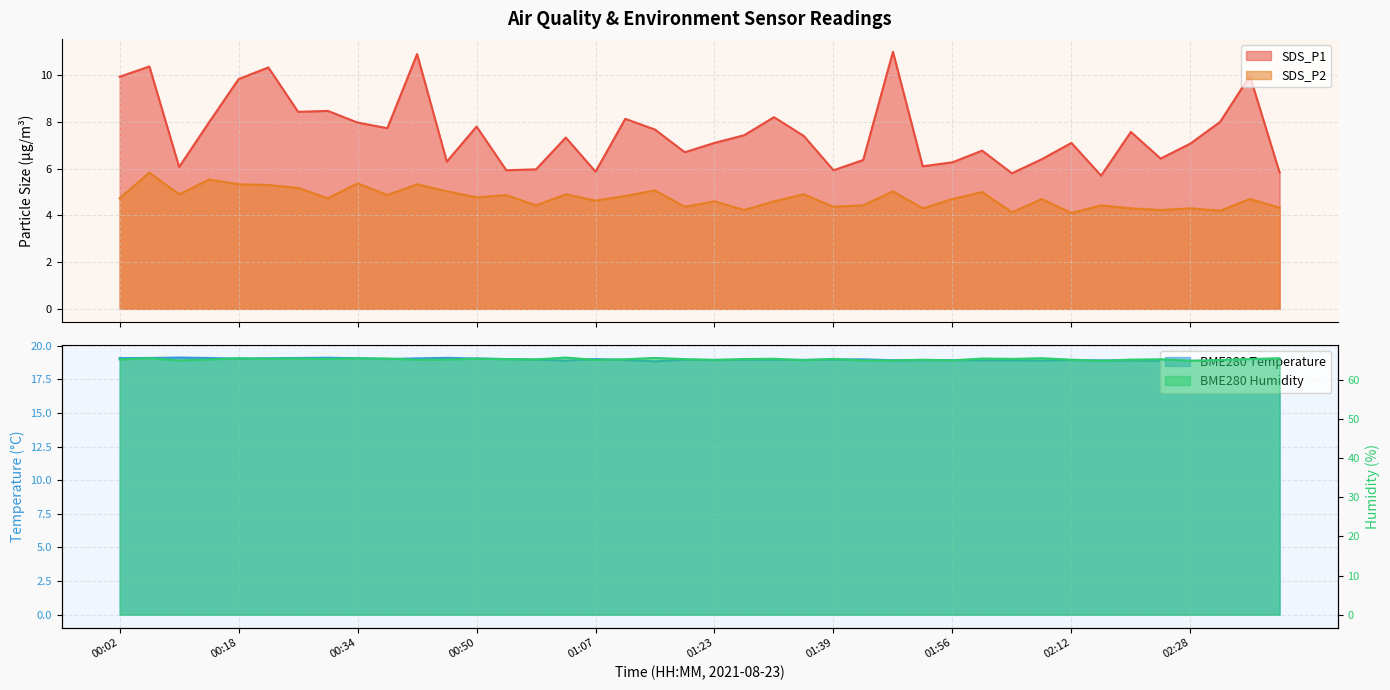

What is the label of the 2nd point from the left?

00:06